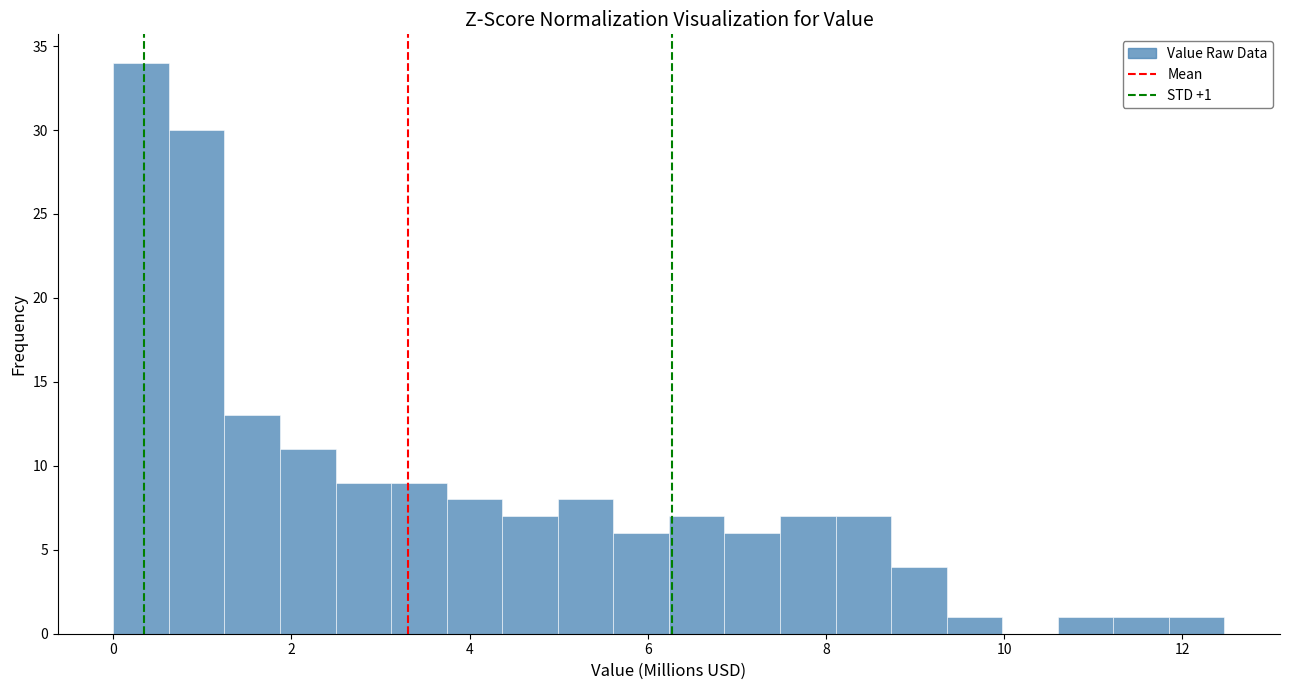

Around what value on the x-axis is the tallest bar? Give the approximate position of its centre, as read against the axis.

0.4